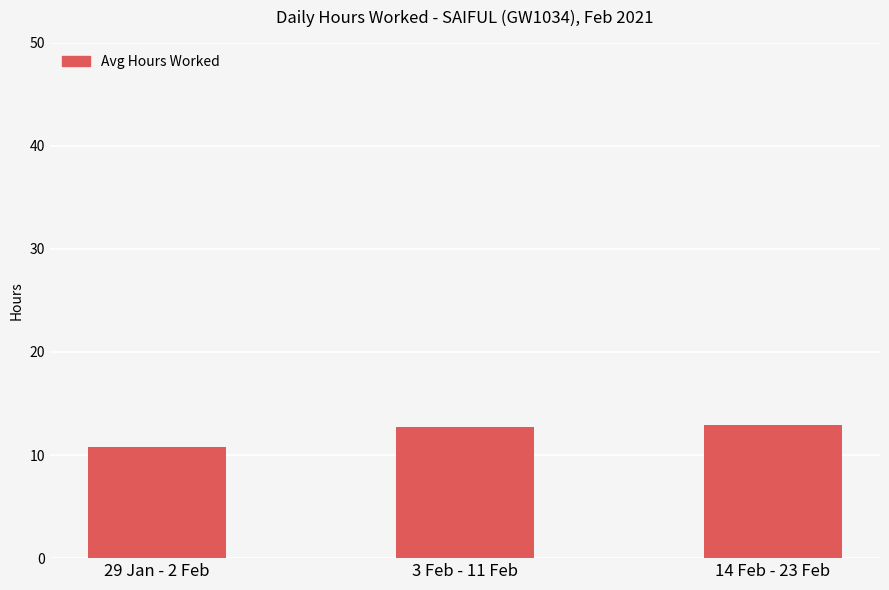

What is the sum of all values?

36.4